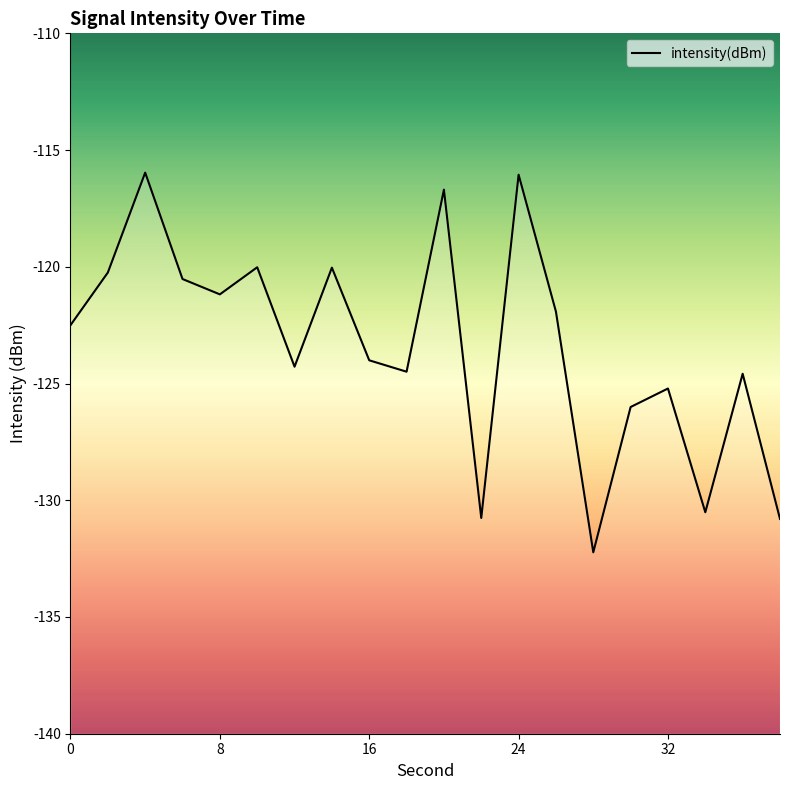

What is the difference between the maximum and minimum values?

16.3